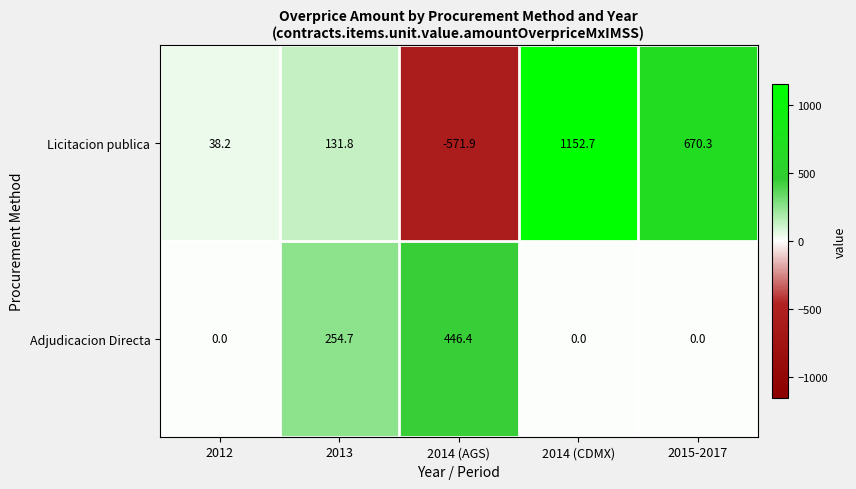

At which category is the sum across all series the highest?

2014 (CDMX)